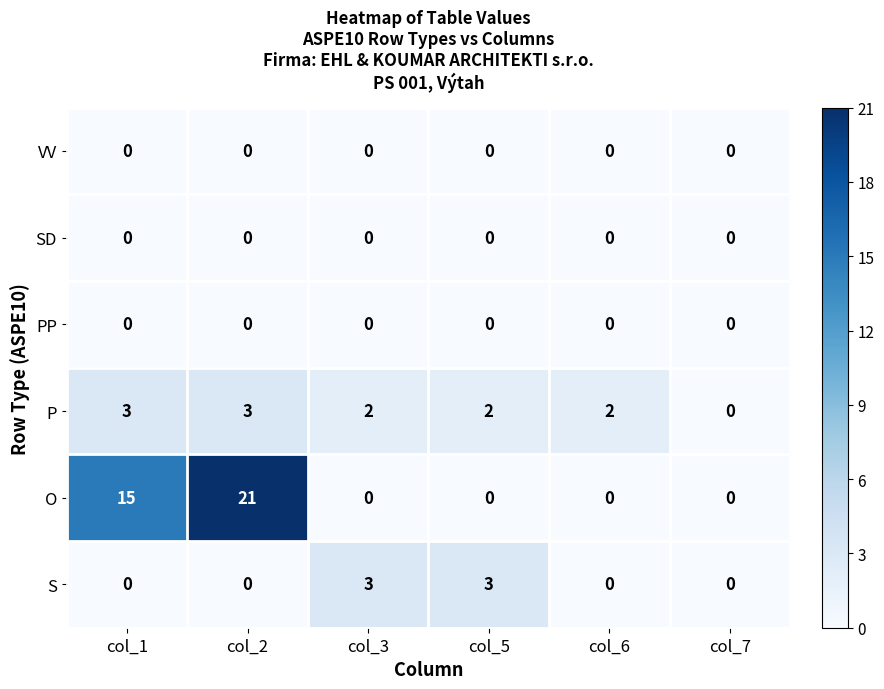

Which series has the largest total across all categories?

O